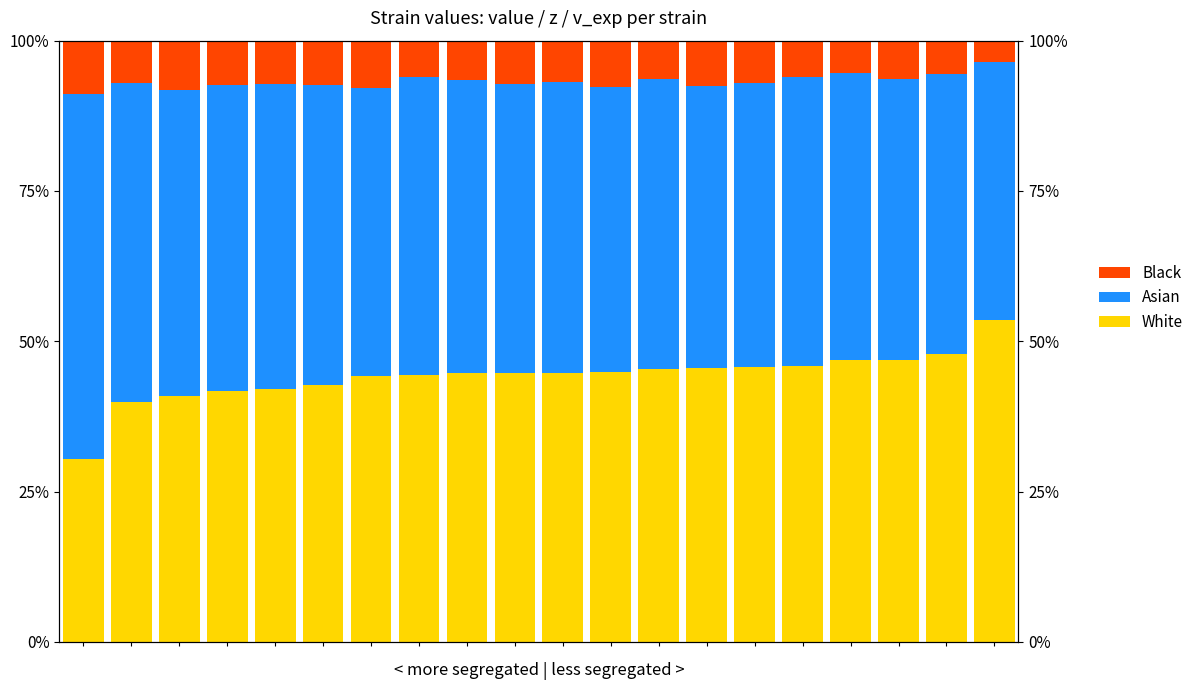

Is the value of Asian at 19 greater than the value of Black at 15?

Yes